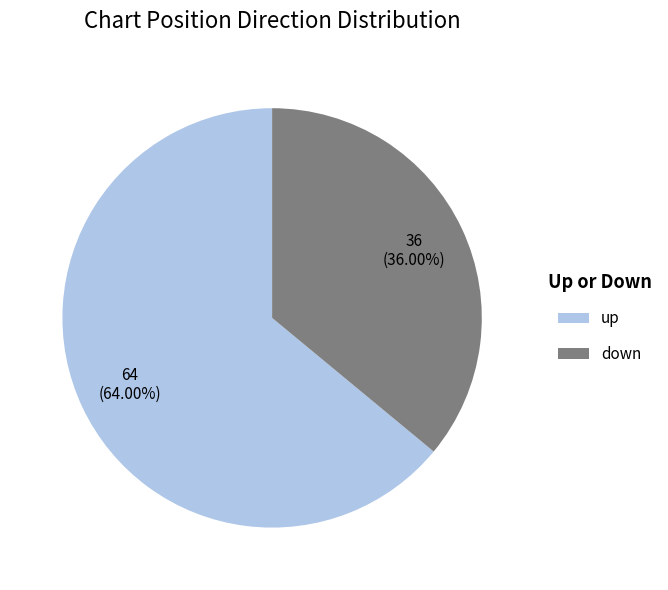

To the nearest percent, what percentage of the pie is down?

36%